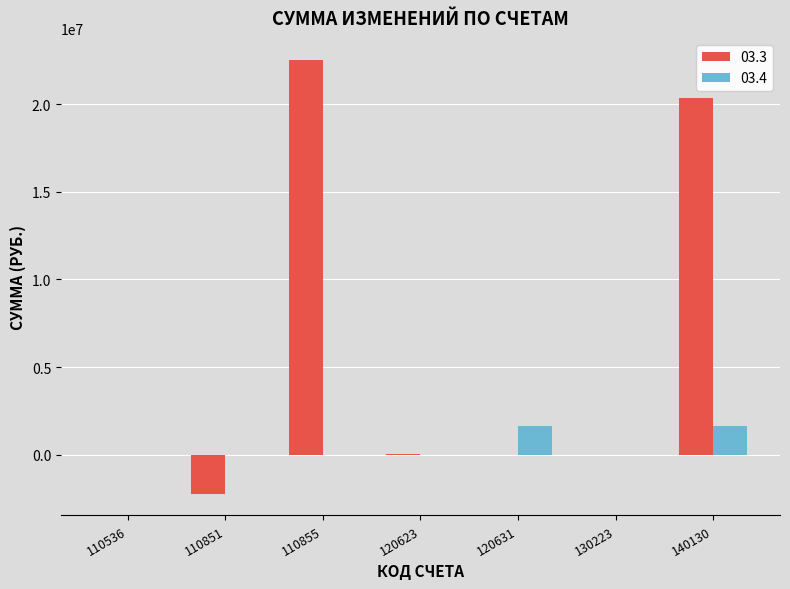

Which series has the widest spread of values?

03.3